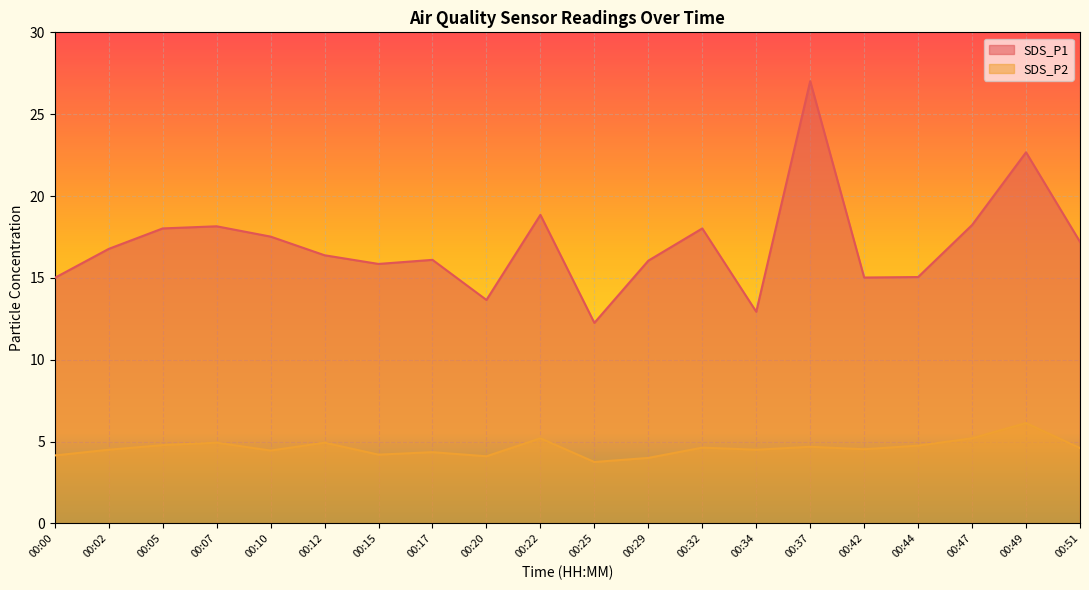

At which label does SDS_P1 first exceed 16?

00:02